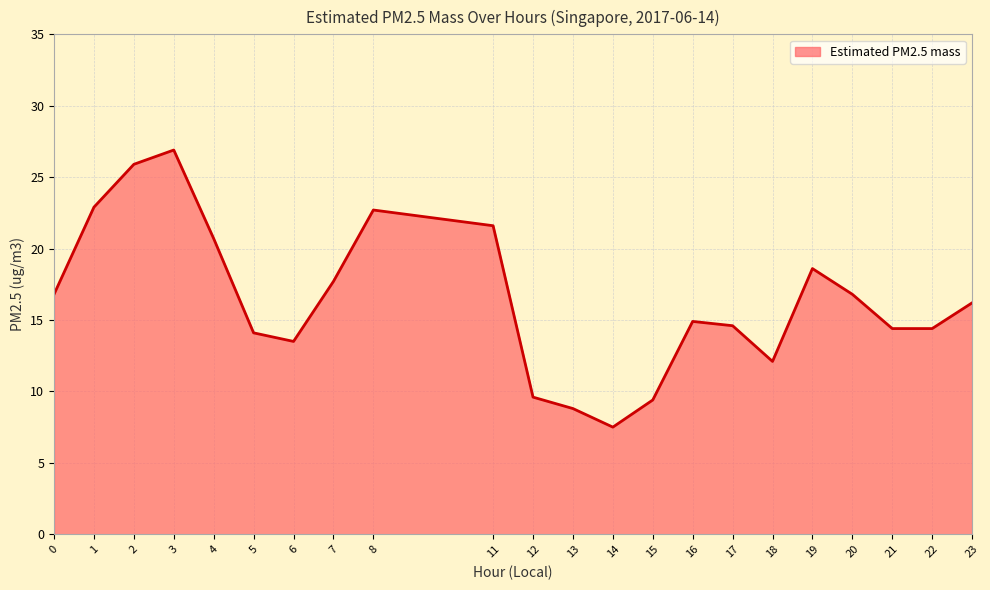

At which category does the chart reach its minimum across all series?

14